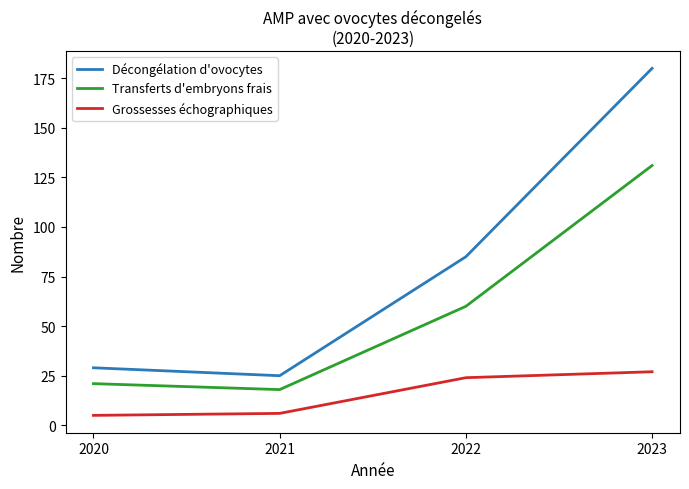

What is the smallest value displayed?

5